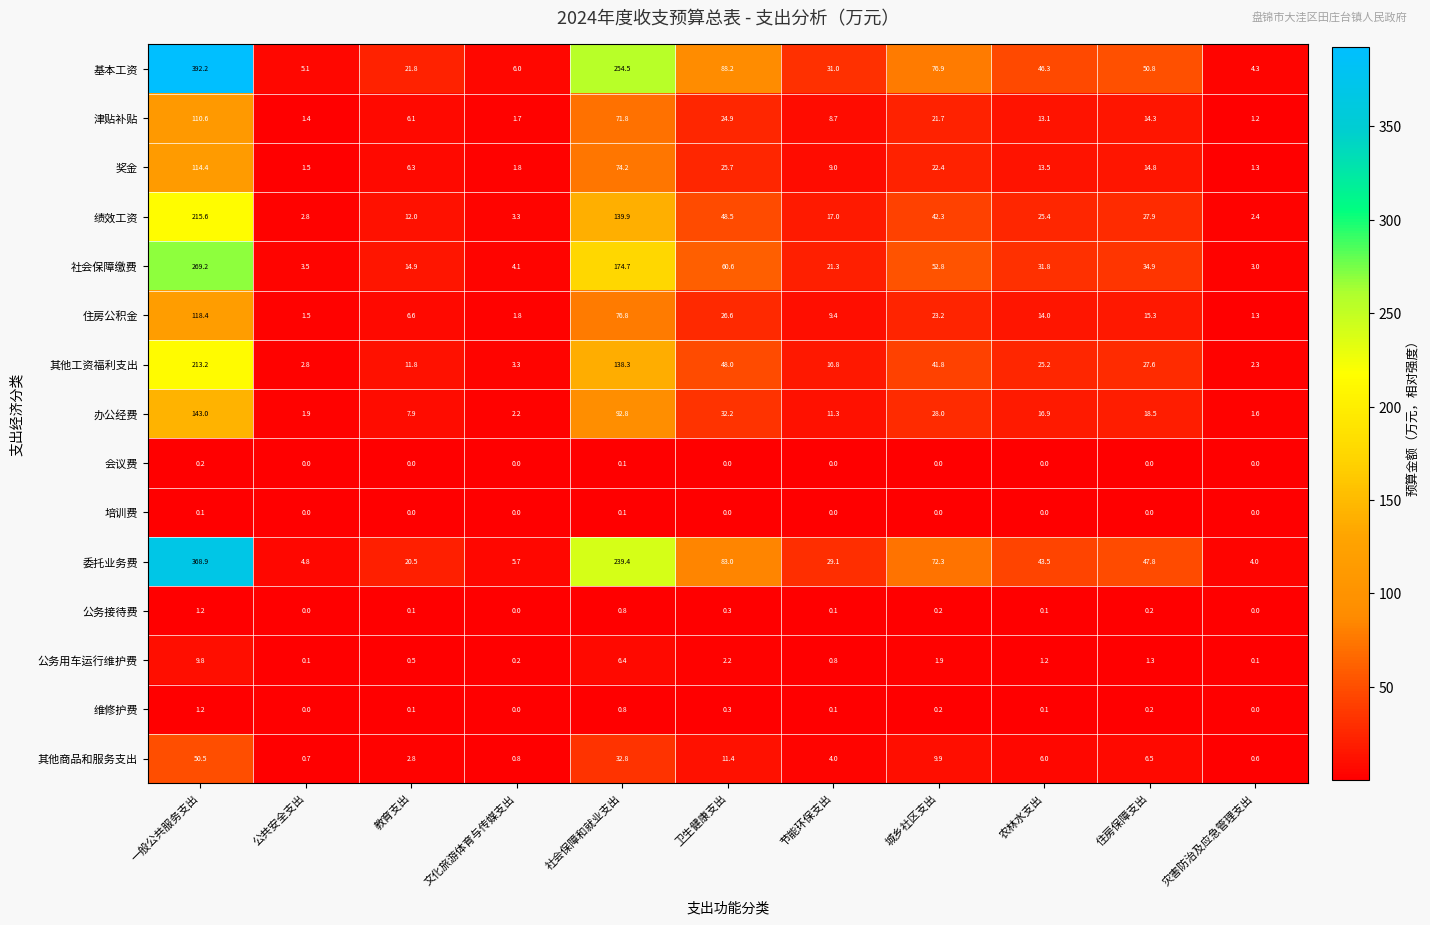

Which series has the largest total across all categories?

基本工资